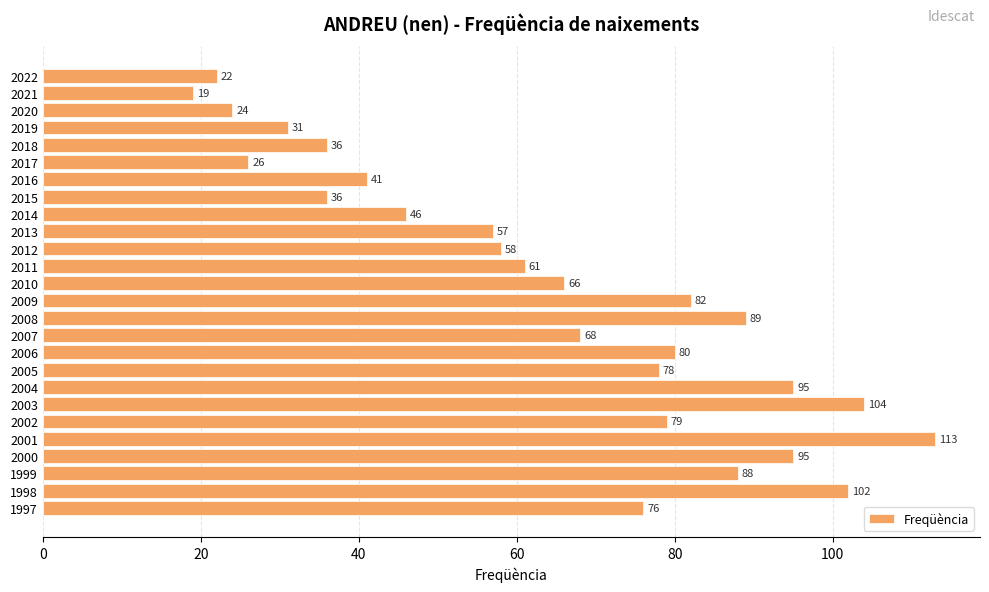

At which label is the value closest to 66?

2010